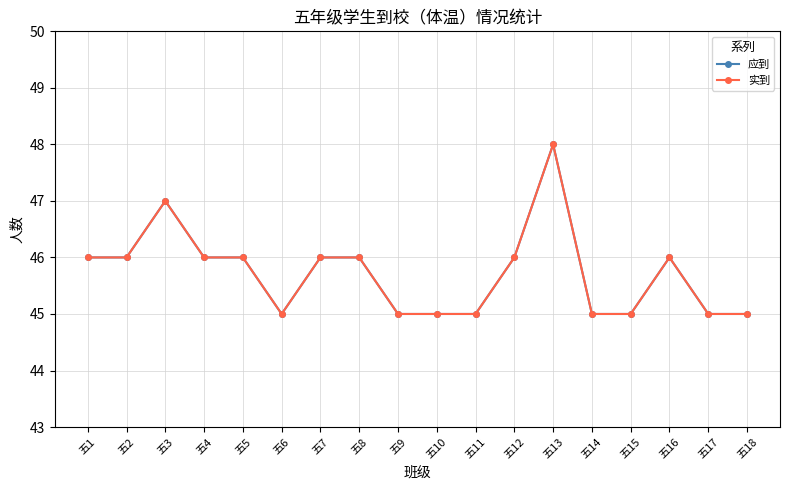

At which category is the sum across all series the highest?

五13